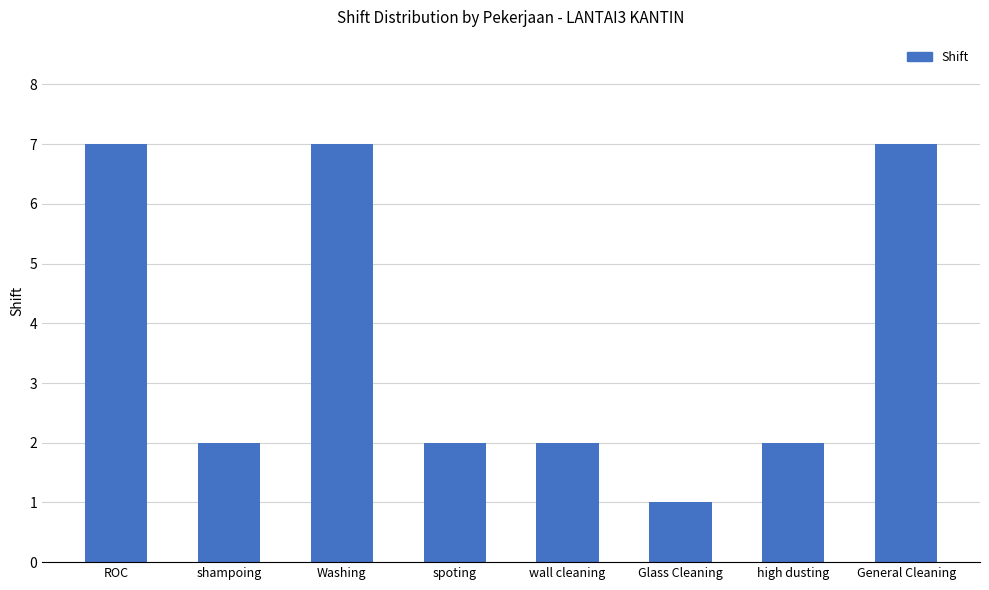

True or false: the data shows 1 at wall cleaning.

False